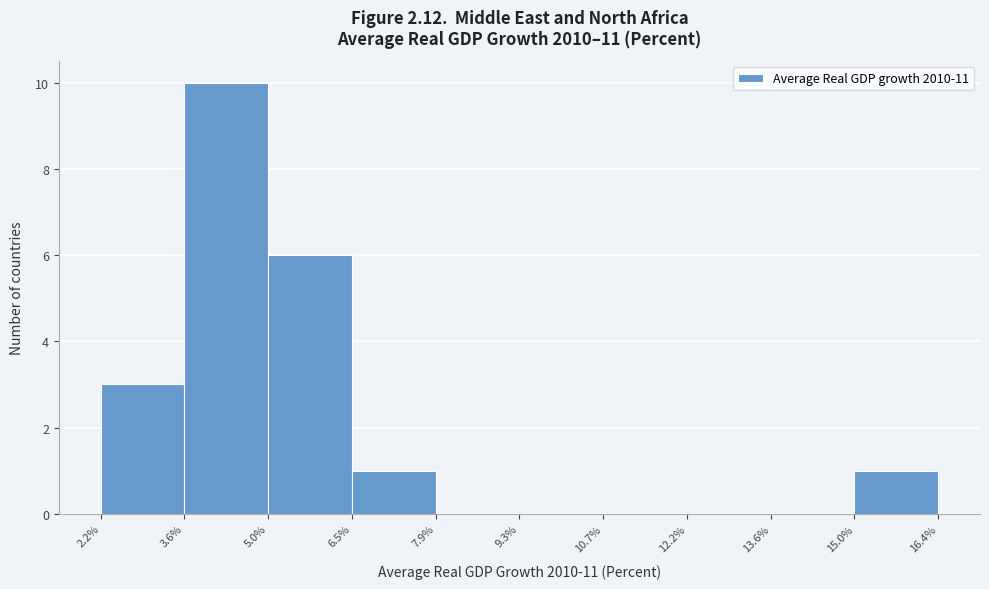

Which range on the x-axis has the tallest bar?

3.6% to 5.0%